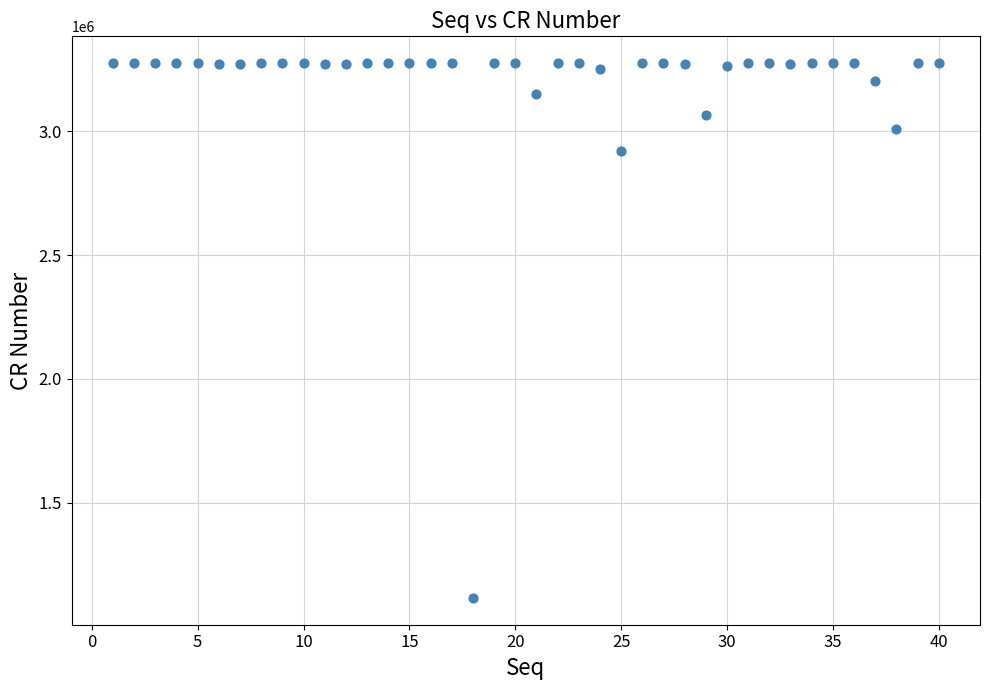

What Y value in the scatter plot is closest to 2195522?

2918909